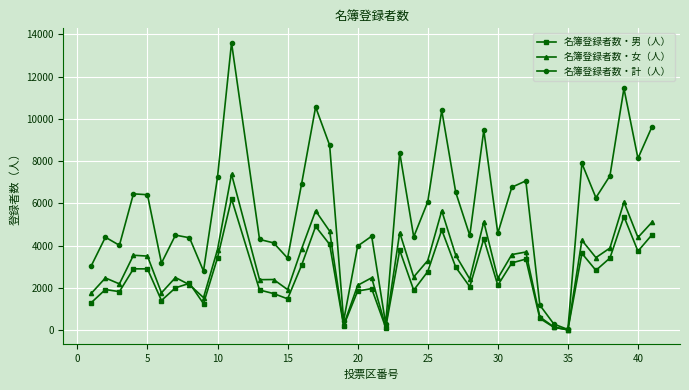

True or false: 名簿登録者数・男（人） has more than 0 points higher than both neighbors.

True